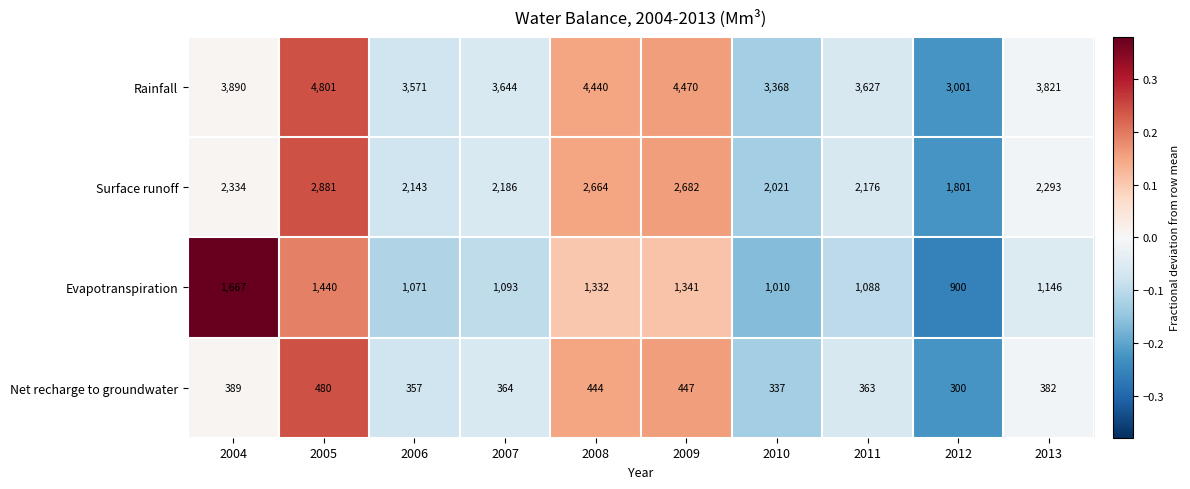

Is it true that Surface runoff equals 2293 at 2013?

True